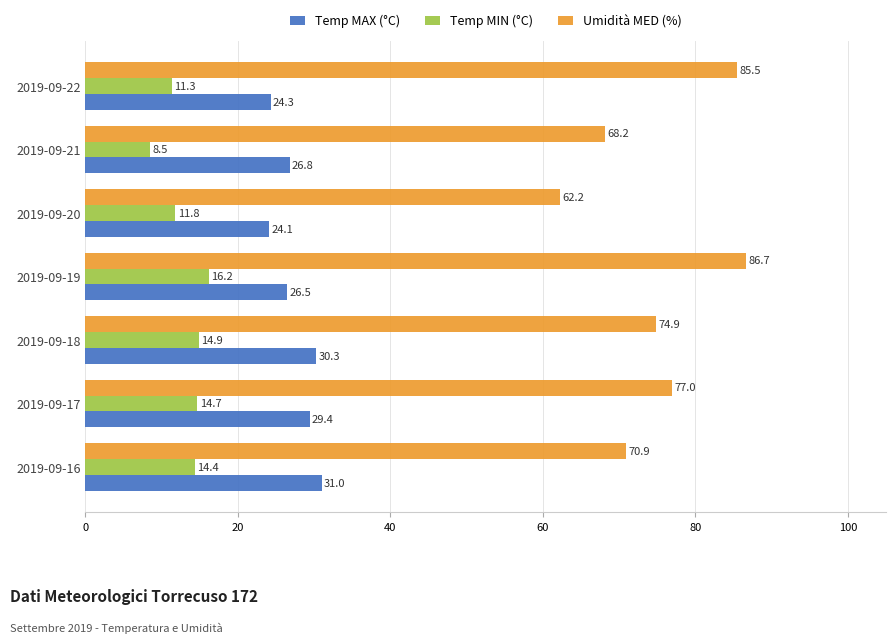

What is the sum of all Temp MAX (°C) values?

192.4